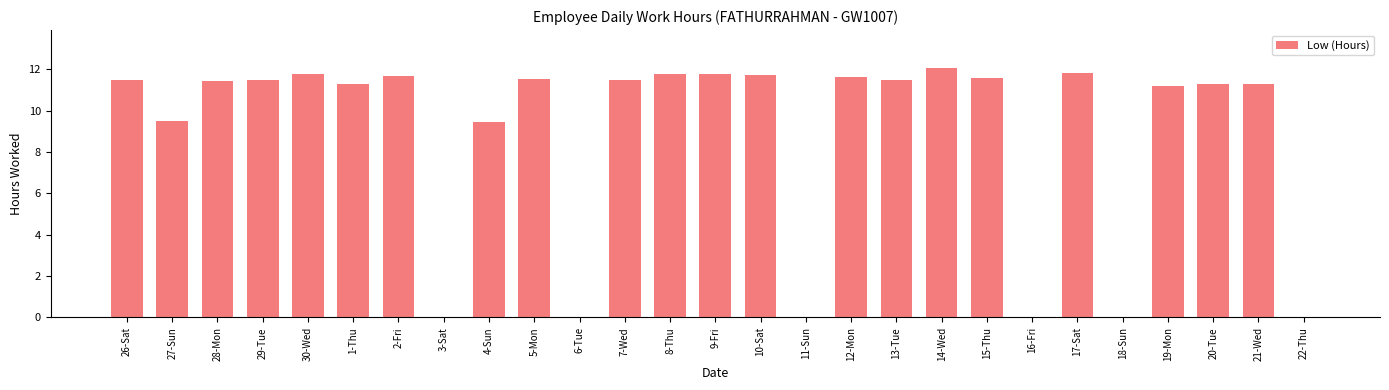

Are the bars horizontal?

No